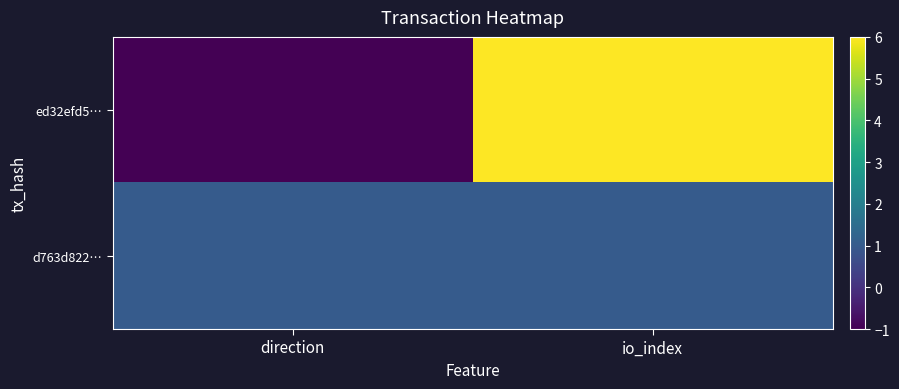

Which has a higher value, direction or io_index?

io_index